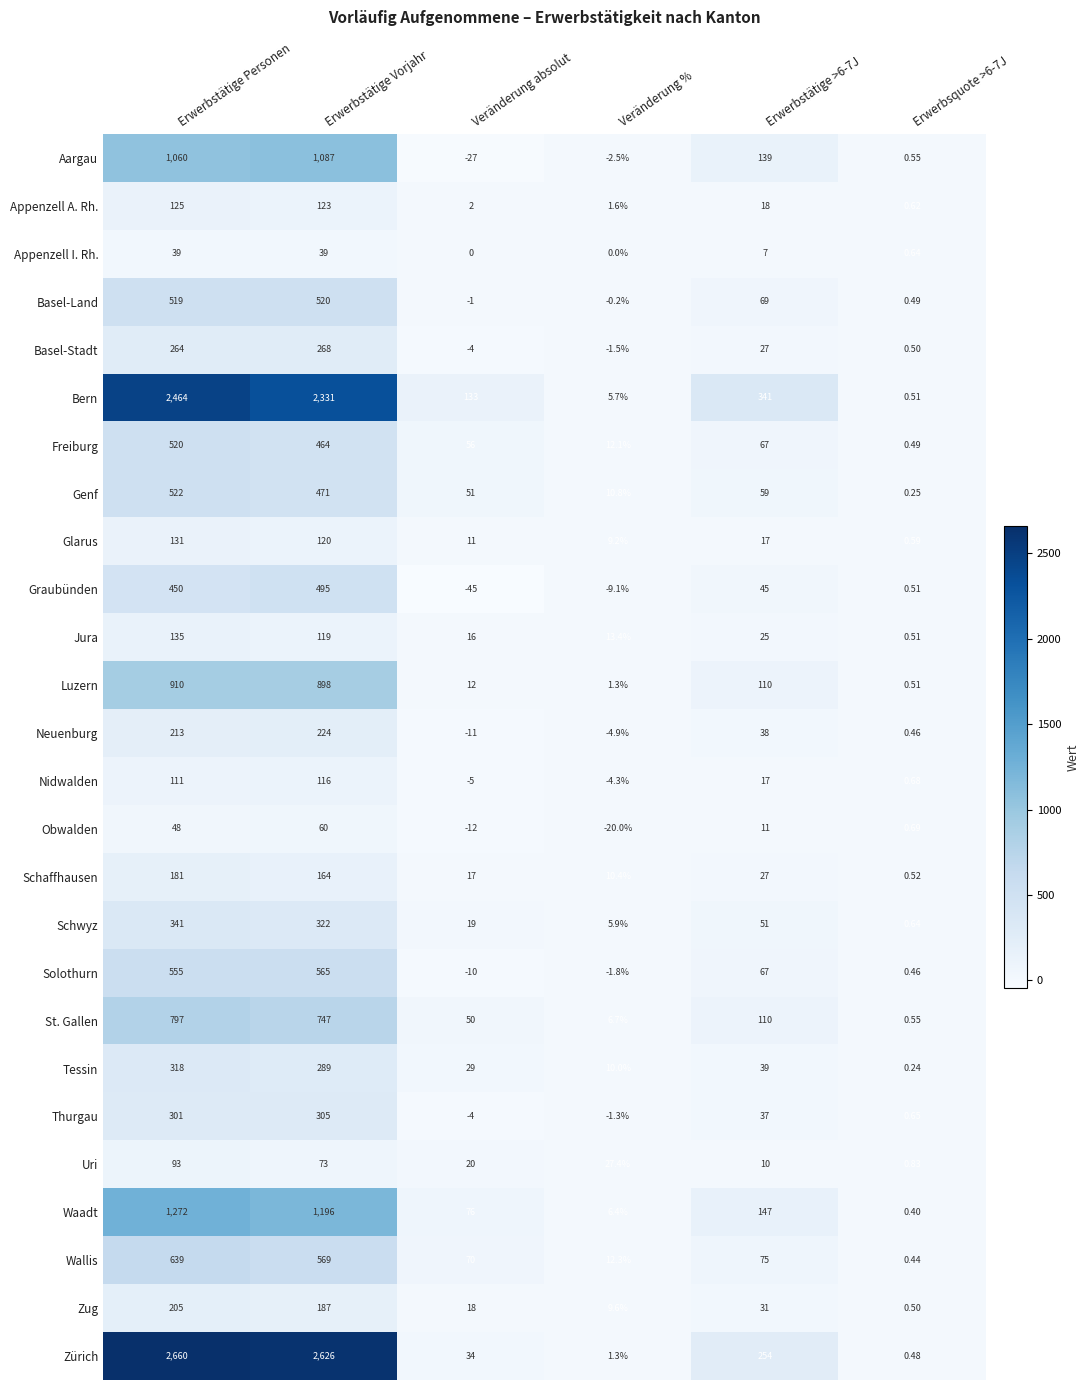

How many categories are shown in the chart?

6